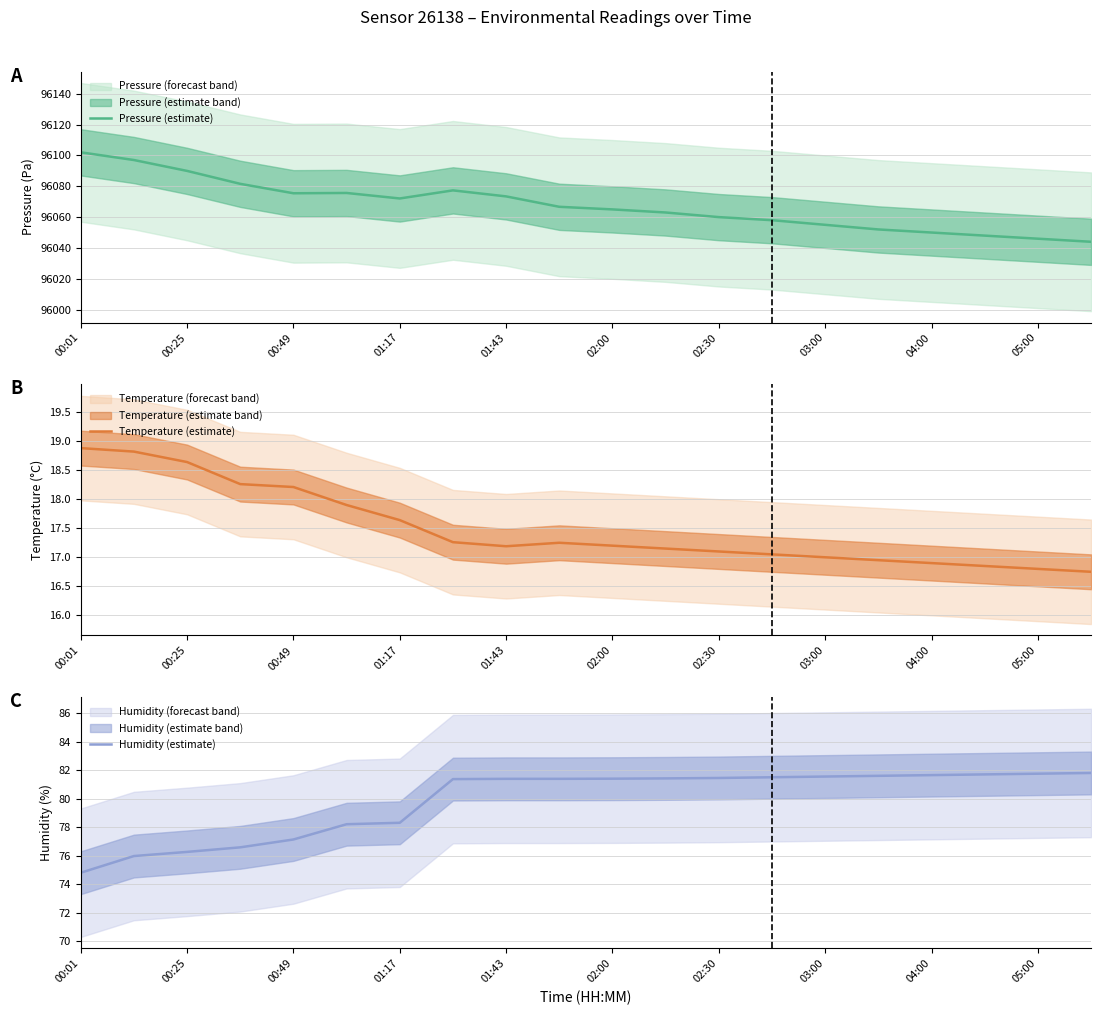

True or false: Temperature (estimate) and Humidity (estimate) intersect in this chart.

False